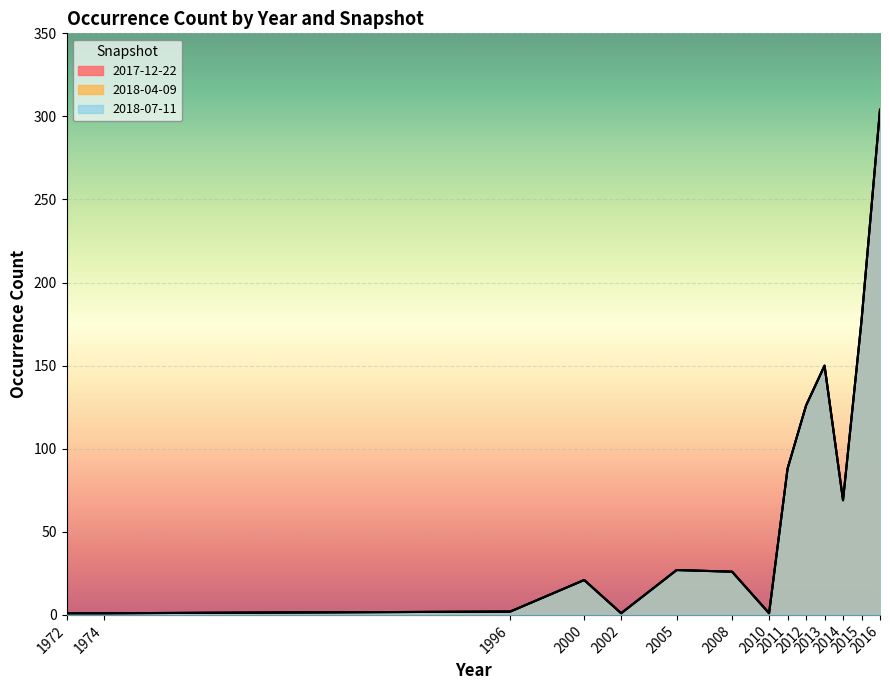

What is the value of the 2018-07-11 point at the 4th from the left?

21